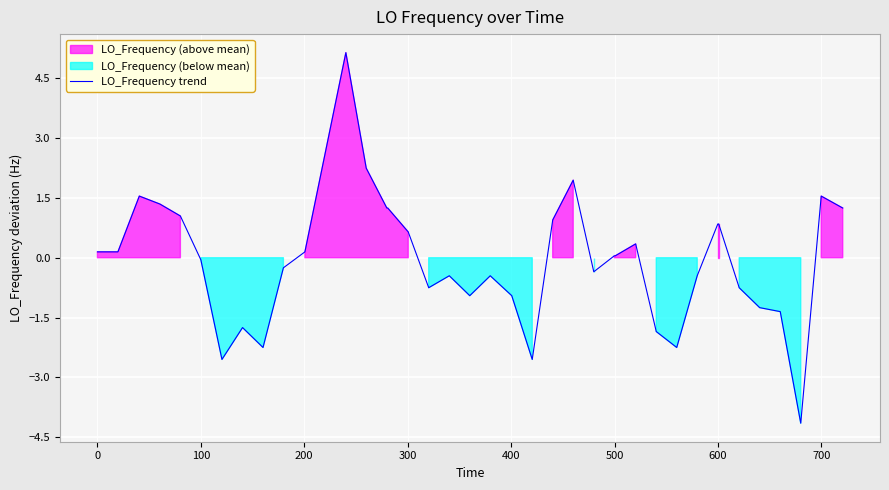

Is it true that LO_Frequency trend equals 0.1 at 0?

True